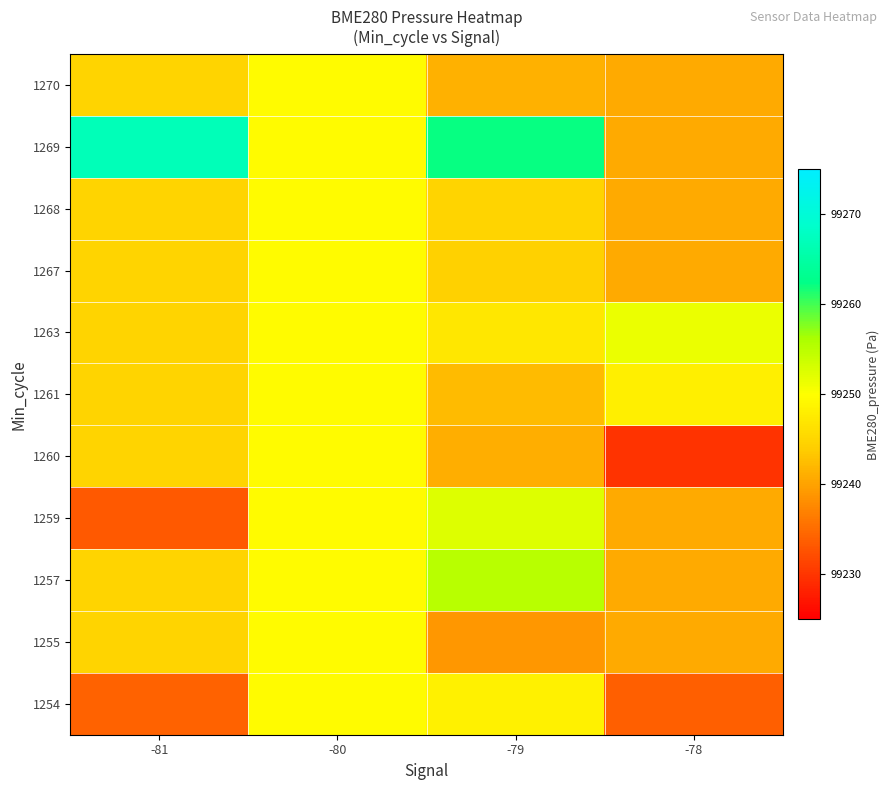

Which label corresponds to the largest value in the chart?

-81